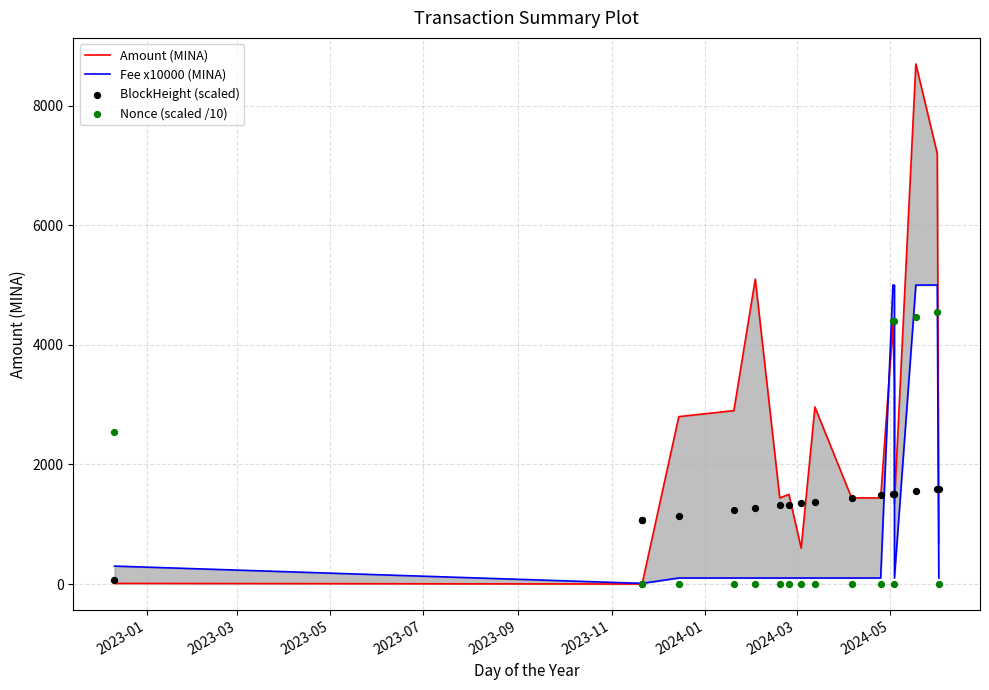

Which series reaches the maximum Y coordinate?

Amount (MINA)